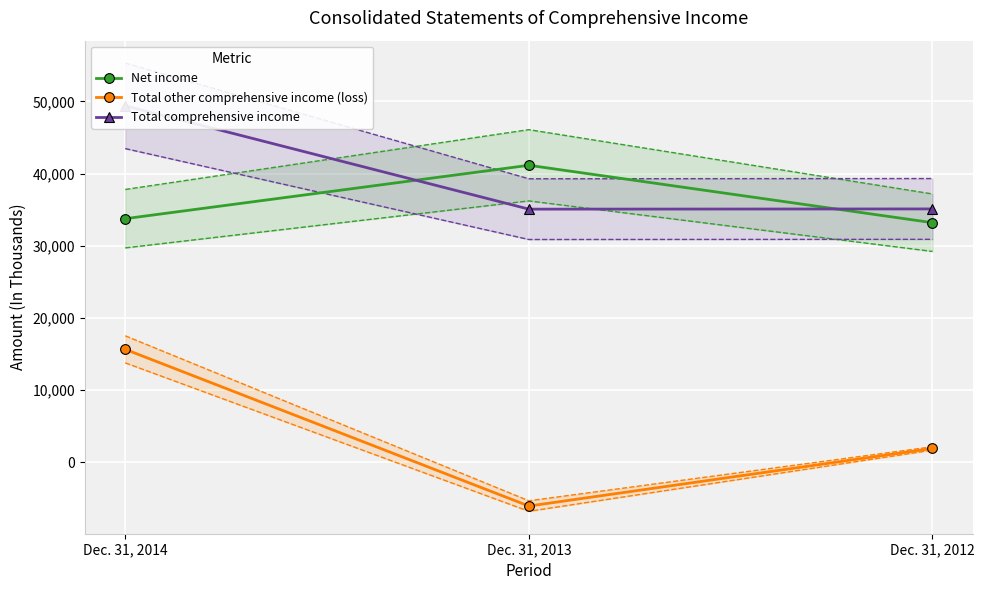

What is the average value of the Total comprehensive income series?

39846